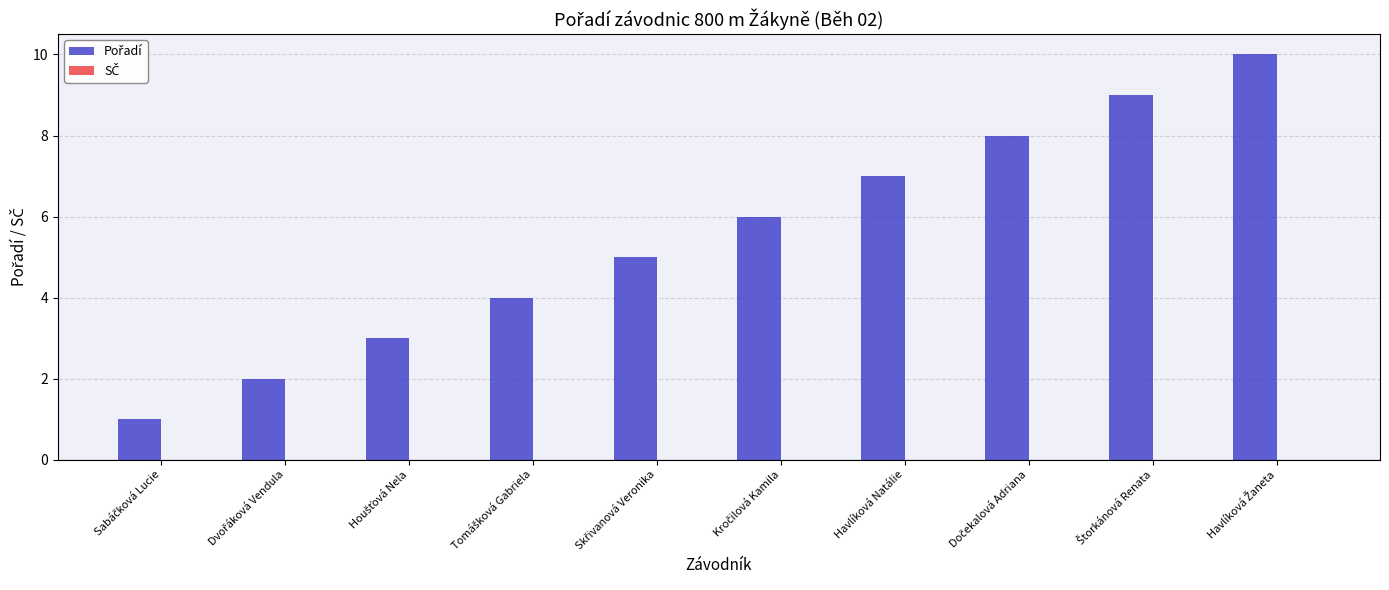

What is the greatest value displayed?

10